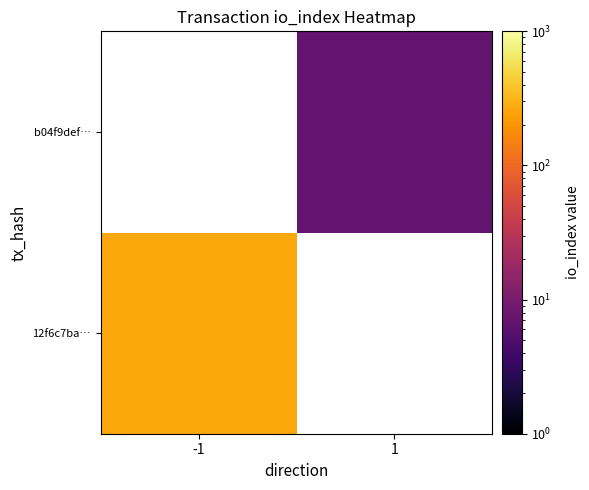

Which category has the lowest value across all series?

1